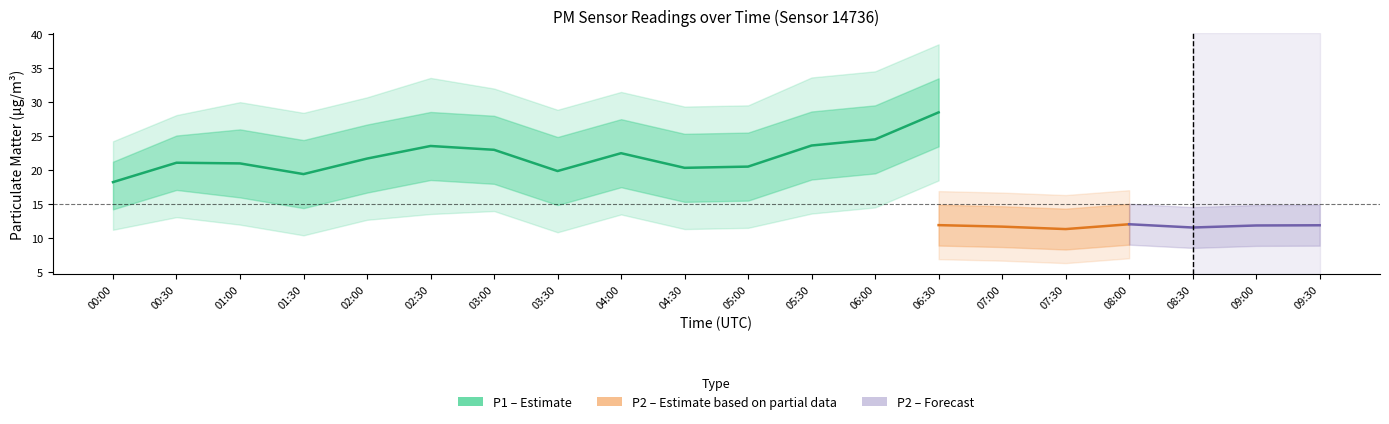

Is the value of P2 at 06:30 greater than the value of P1 at 01:00?

No